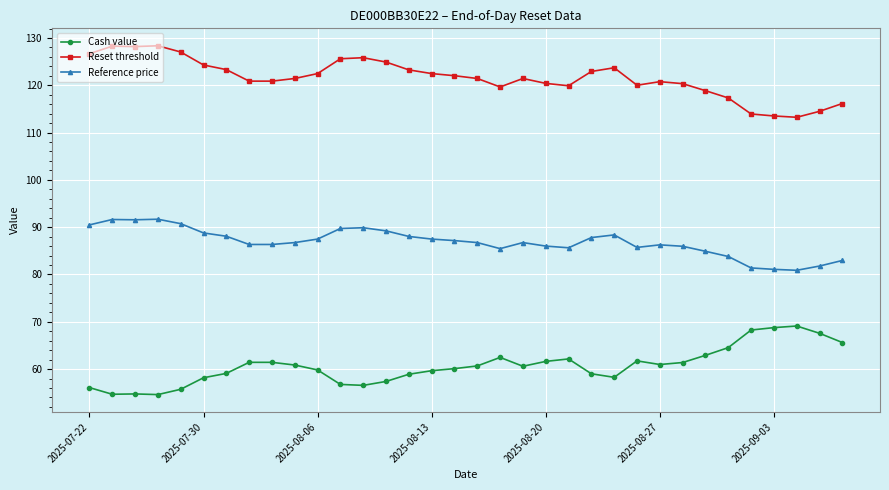

Rank the series by their maximum value, from lowest to highest.

Cash value, Reference price, Reset threshold